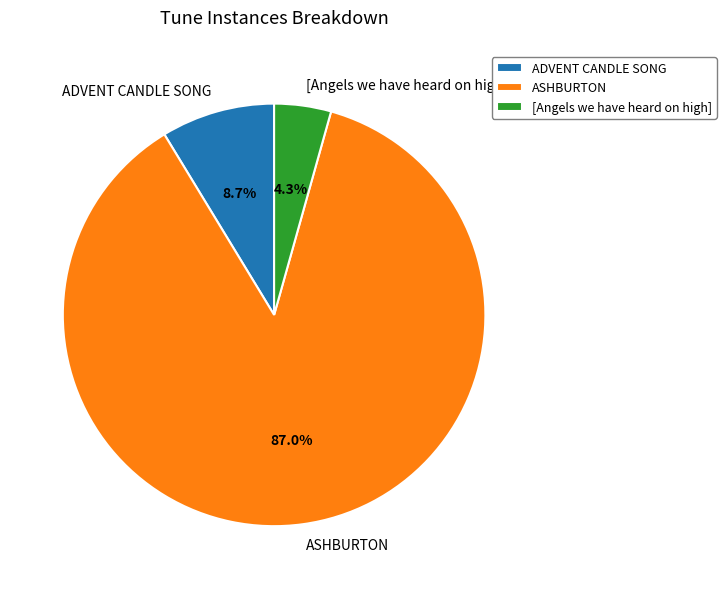

To the nearest percent, what portion does ASHBURTON represent?

87%